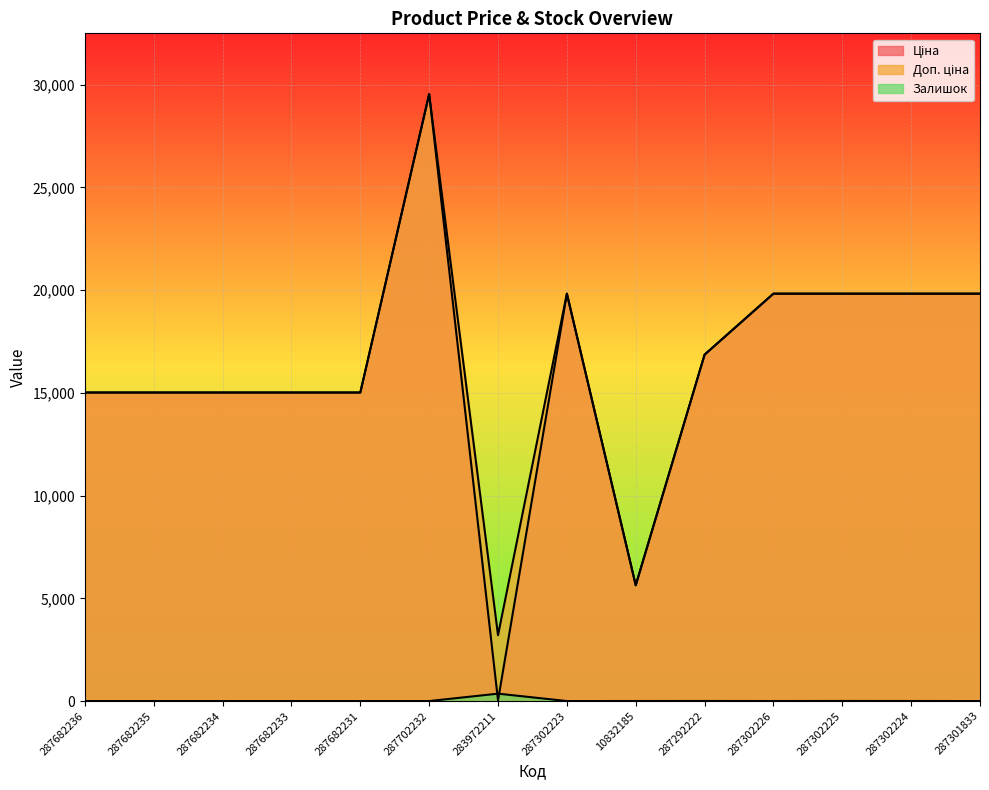

The value of Ціна at 287292222 is 9993.3. True or false?

False